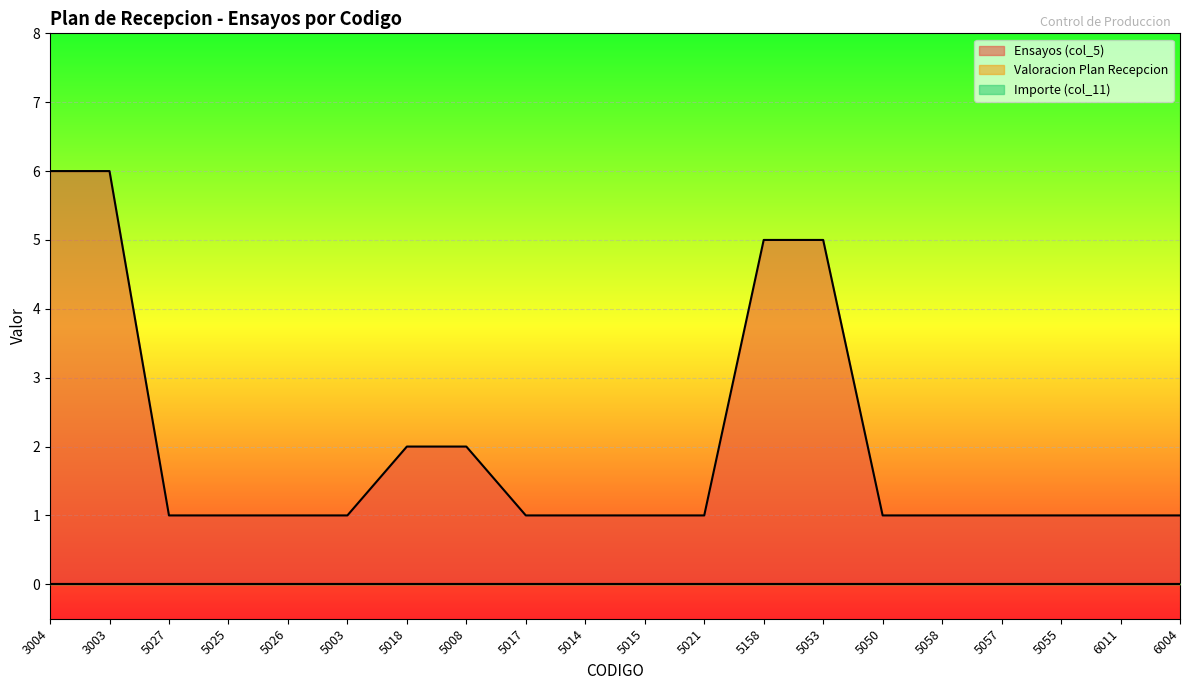

True or false: Valoracion Plan Recepcion has more than 1 points higher than both neighbors.

False